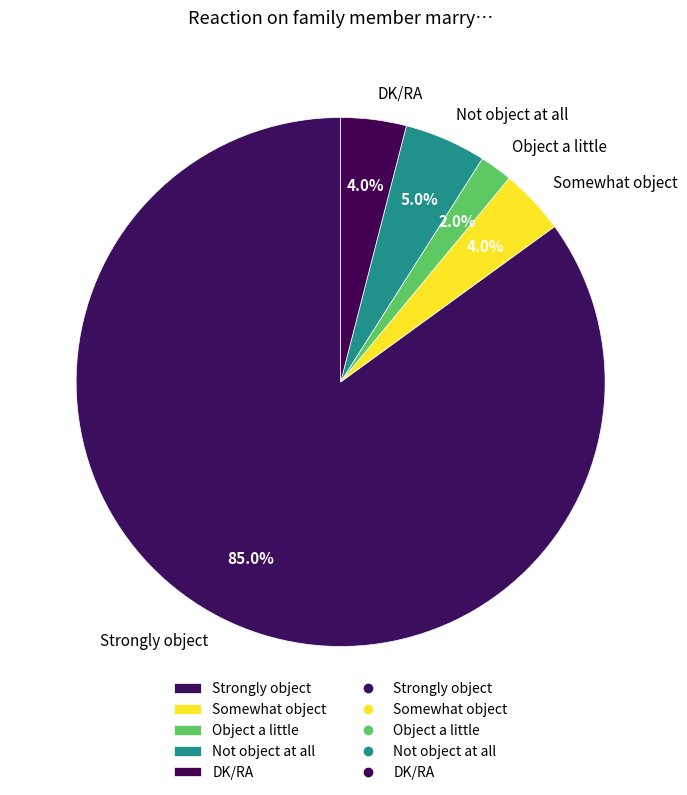

Does any single category account for the majority?

Yes